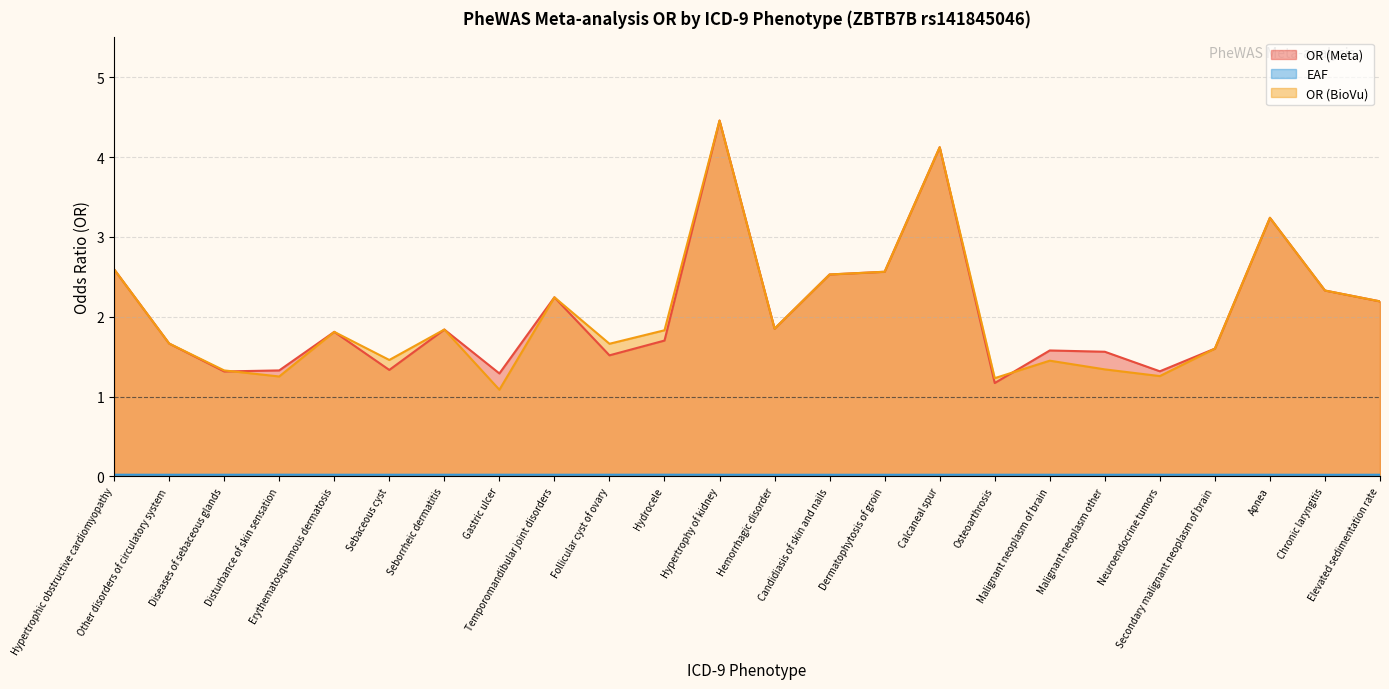

Reading left to right, list all the values displayed in this chart.

OR (Meta): Hypertrophic obstructive cardiomyopathy=2.6	Other disorders of circulatory system=1.7	Diseases of sebaceous glands=1.3	Disturbance of skin sensation=1.3	Erythematosquamous dermatosis=1.8	Sebaceous cyst=1.3	Seborrheic dermatitis=1.8	Gastric ulcer=1.3	Temporomandibular joint disorders=2.2	Follicular cyst of ovary=1.5	Hydrocele=1.7	Hypertrophy of kidney=4.5	Hemorrhagic disorder=1.9	Candidiasis of skin and nails=2.5	Dermatophytosis of groin=2.6	Calcaneal spur=4.1	Osteoarthrosis=1.2	Malignant neoplasm of brain=1.6	Malignant neoplasm other=1.6	Neuroendocrine tumors=1.3	Secondary malignant neoplasm of brain=1.6	Apnea=3.2	Chronic laryngitis=2.3	Elevated sedimentation rate=2.2
EAF: Hypertrophic obstructive cardiomyopathy=0.0	Other disorders of circulatory system=0.0	Diseases of sebaceous glands=0.0	Disturbance of skin sensation=0.0	Erythematosquamous dermatosis=0.0	Sebaceous cyst=0.0	Seborrheic dermatitis=0.0	Gastric ulcer=0.0	Temporomandibular joint disorders=0.0	Follicular cyst of ovary=0.0	Hydrocele=0.0	Hypertrophy of kidney=0.0	Hemorrhagic disorder=0.0	Candidiasis of skin and nails=0.0	Dermatophytosis of groin=0.0	Calcaneal spur=0.0	Osteoarthrosis=0.0	Malignant neoplasm of brain=0.0	Malignant neoplasm other=0.0	Neuroendocrine tumors=0.0	Secondary malignant neoplasm of brain=0.0	Apnea=0.0	Chronic laryngitis=0.0	Elevated sedimentation rate=0.0
OR (BioVu): Hypertrophic obstructive cardiomyopathy=2.6	Other disorders of circulatory system=1.7	Diseases of sebaceous glands=1.3	Disturbance of skin sensation=1.3	Erythematosquamous dermatosis=1.8	Sebaceous cyst=1.5	Seborrheic dermatitis=1.8	Gastric ulcer=1.1	Temporomandibular joint disorders=2.2	Follicular cyst of ovary=1.7	Hydrocele=1.8	Hypertrophy of kidney=4.5	Hemorrhagic disorder=1.9	Candidiasis of skin and nails=2.5	Dermatophytosis of groin=2.6	Calcaneal spur=4.1	Osteoarthrosis=1.2	Malignant neoplasm of brain=1.4	Malignant neoplasm other=1.3	Neuroendocrine tumors=1.3	Secondary malignant neoplasm of brain=1.6	Apnea=3.2	Chronic laryngitis=2.3	Elevated sedimentation rate=2.2